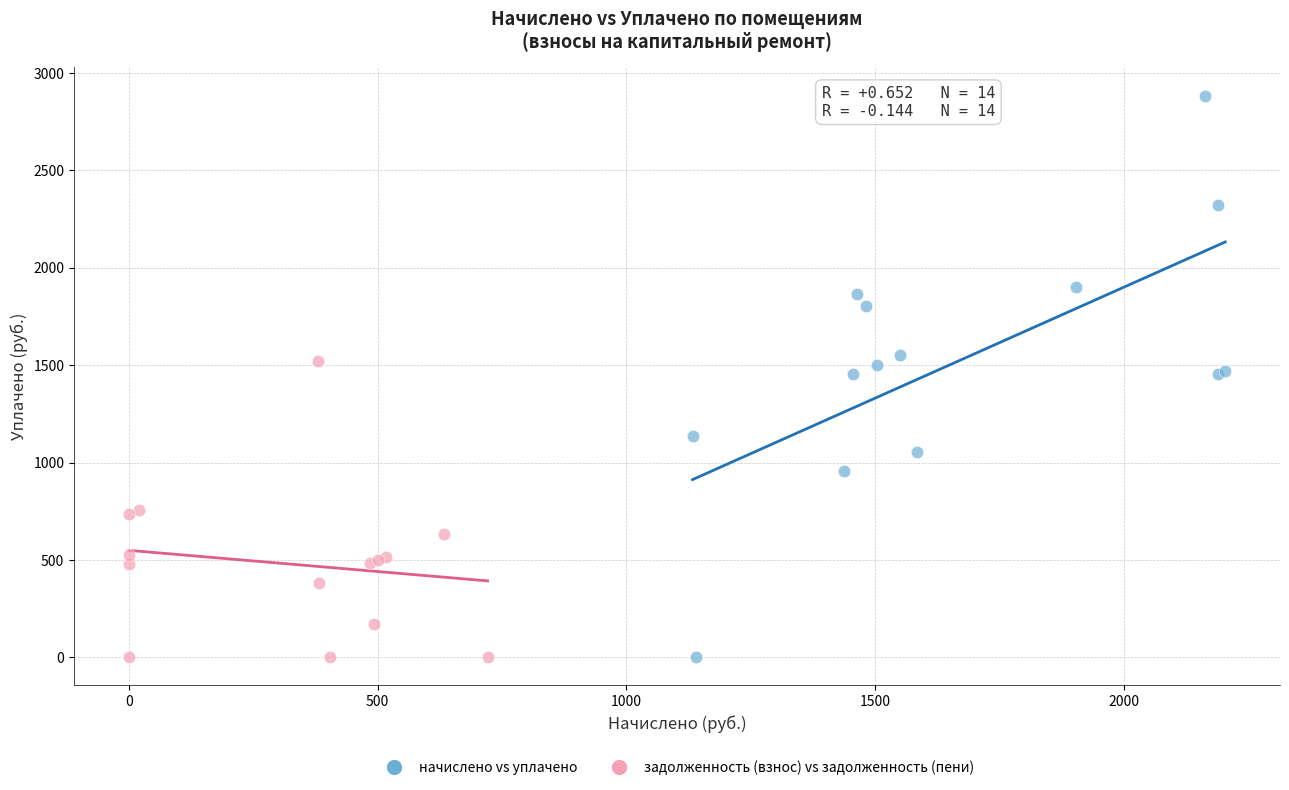

Which series has the widest spread of Y values?

начислено vs уплачено